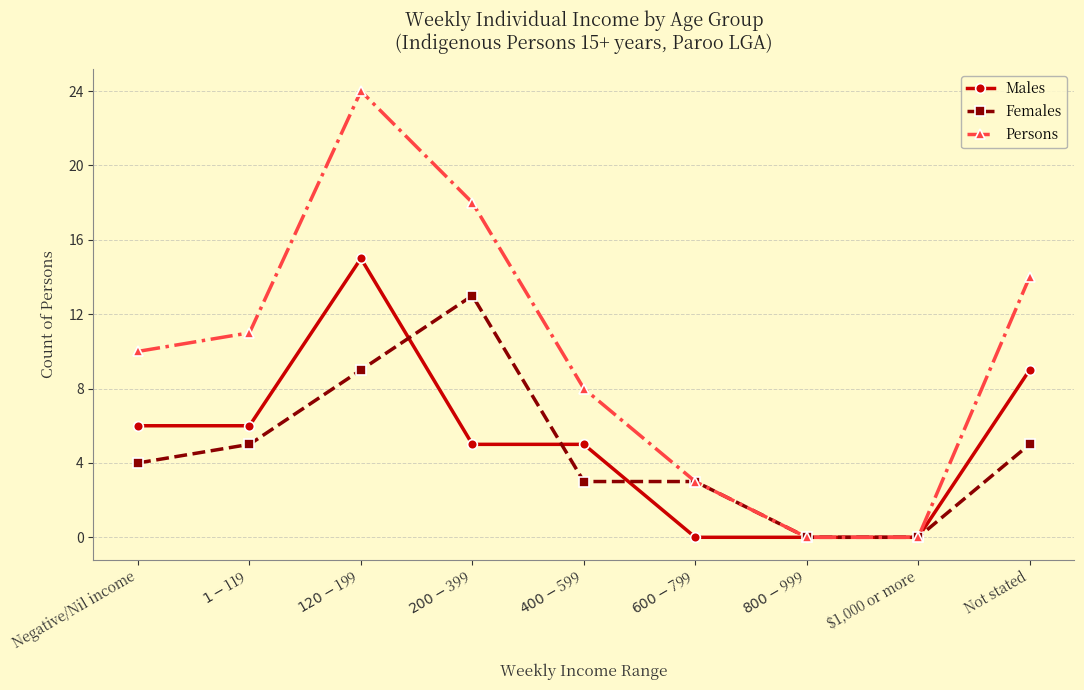

How many distinct data groups are displayed?

3